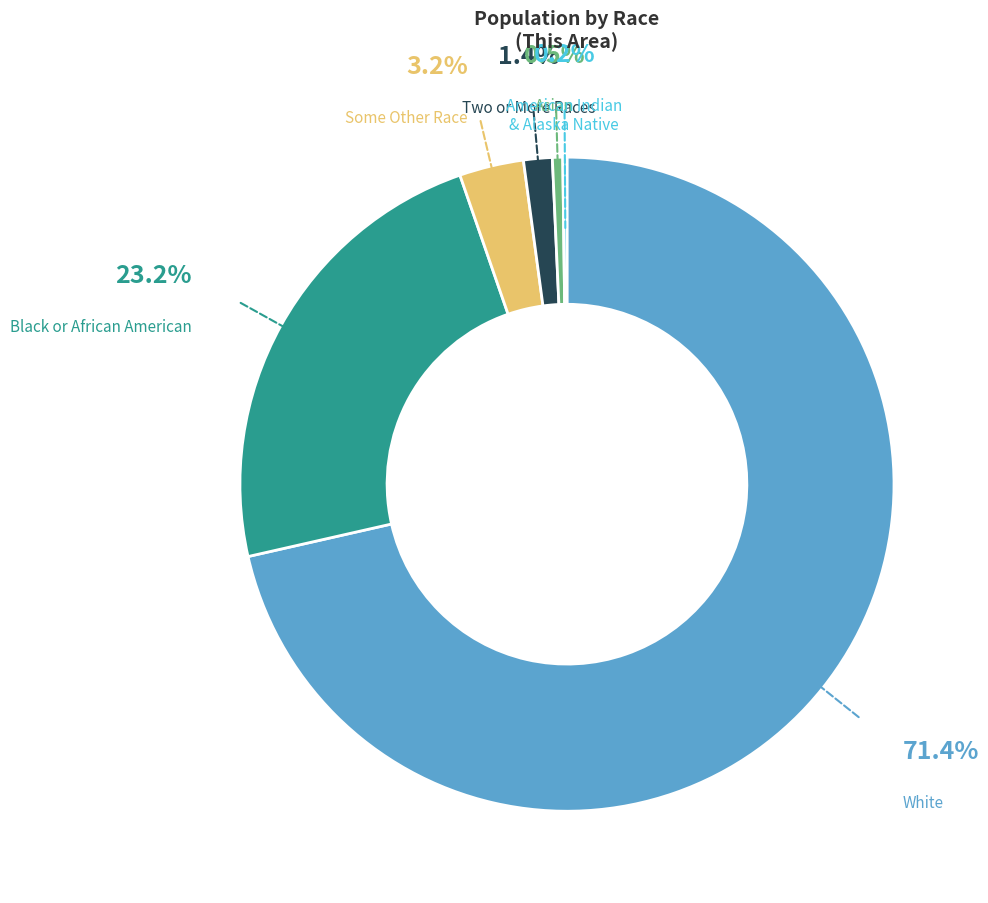

Does any single category account for the majority?

Yes